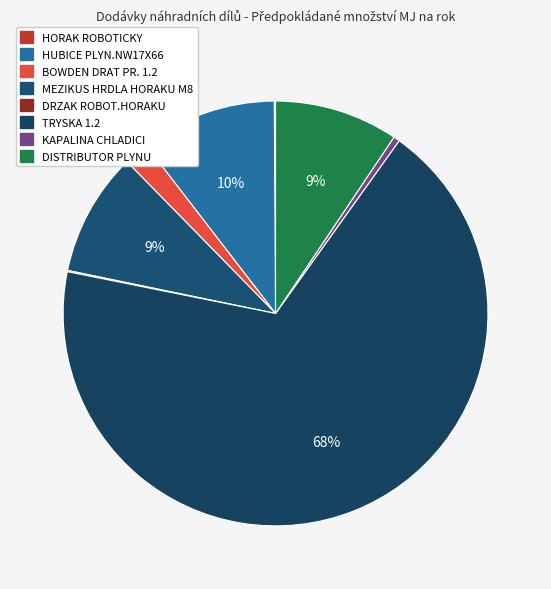

Is it true that DRZAK ROBOT.HORAKU is 1% of the pie?

False